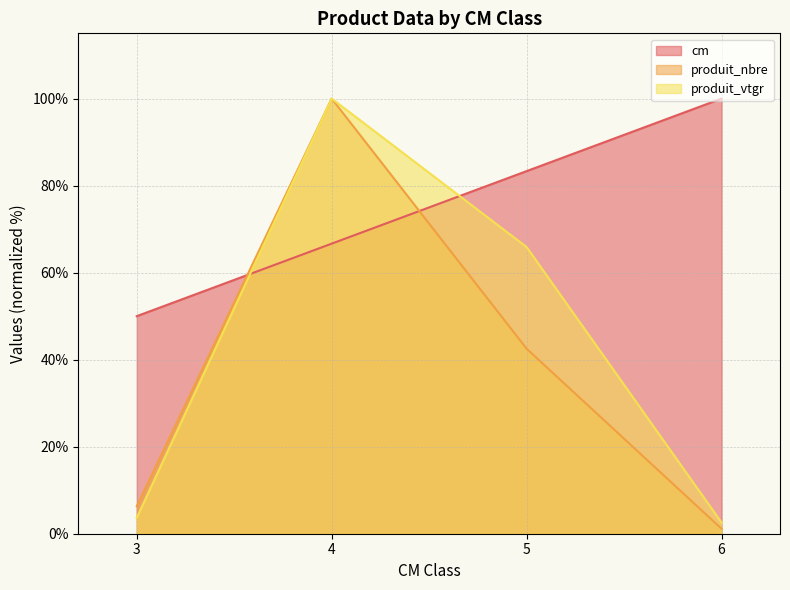

What is the difference between the produit_nbre values at 4 and 5?

57.5